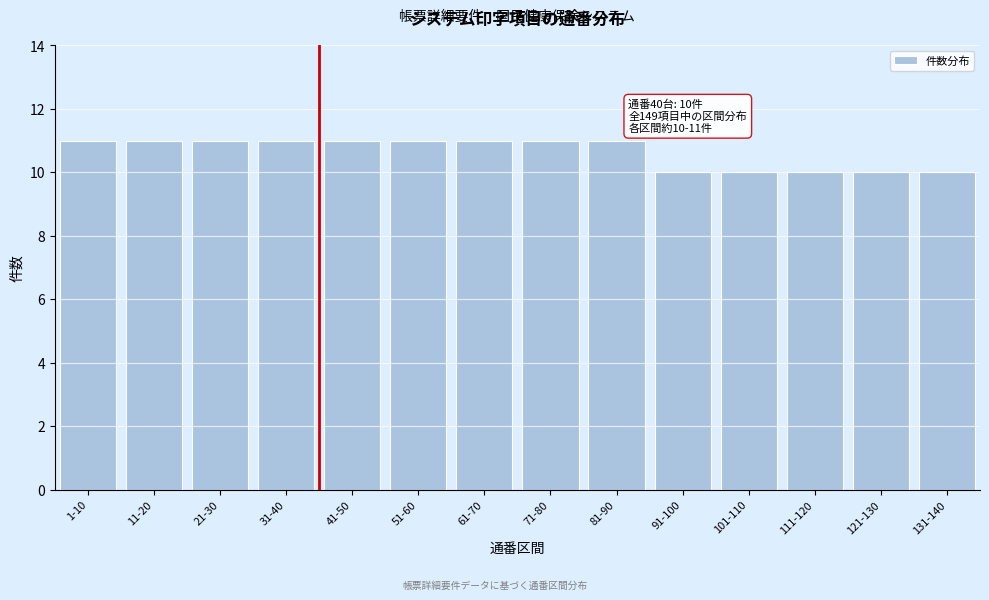

Reading left to right, list all the values displayed in this chart.

11	11	11	11	11	11	11	11	11	10	10	10	10	10